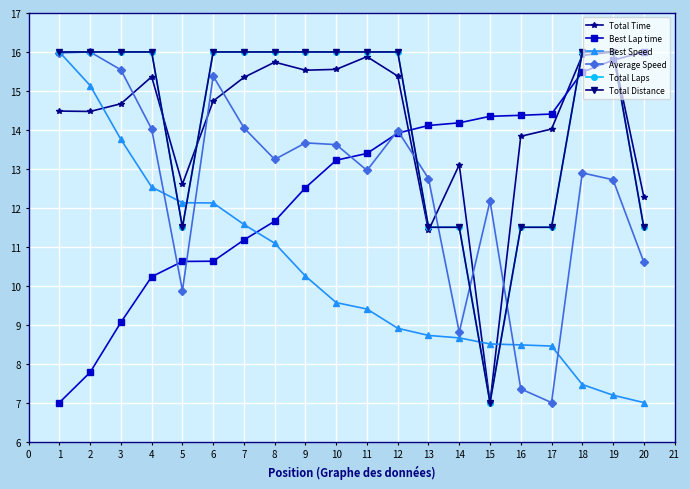

Is this an area chart (filled region under the line)?

No